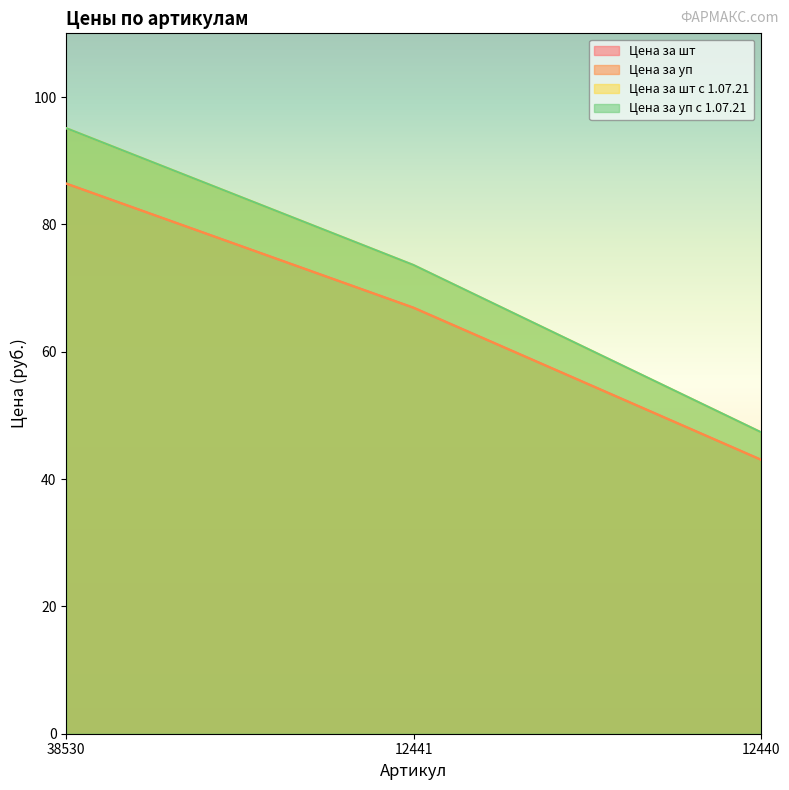

What is the difference between the Цена за шт values at 12440 and 12441?

23.9